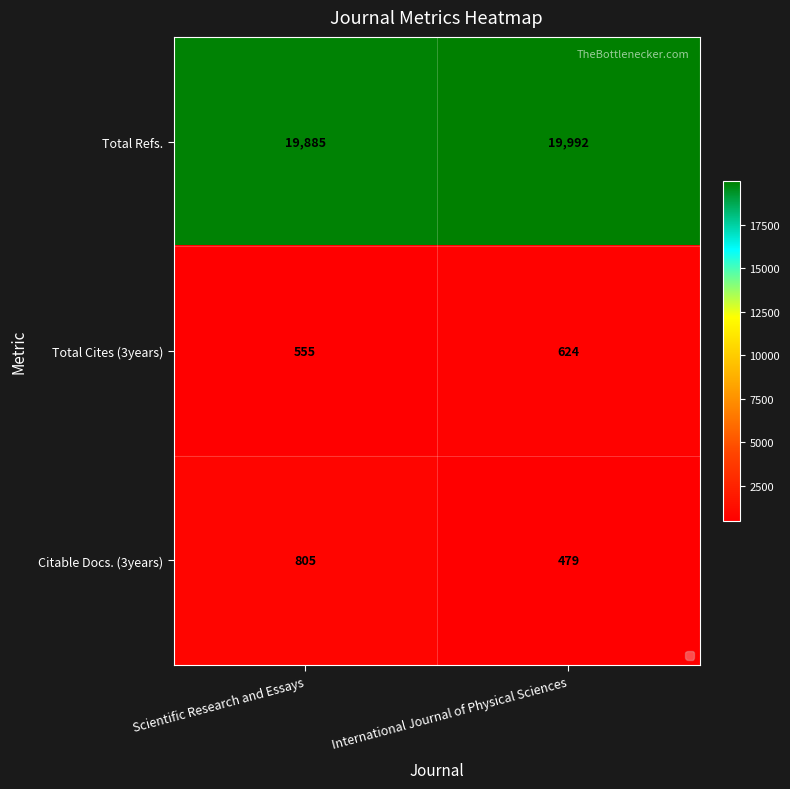

What is the sum of all Total Cites (3years) values?

1179